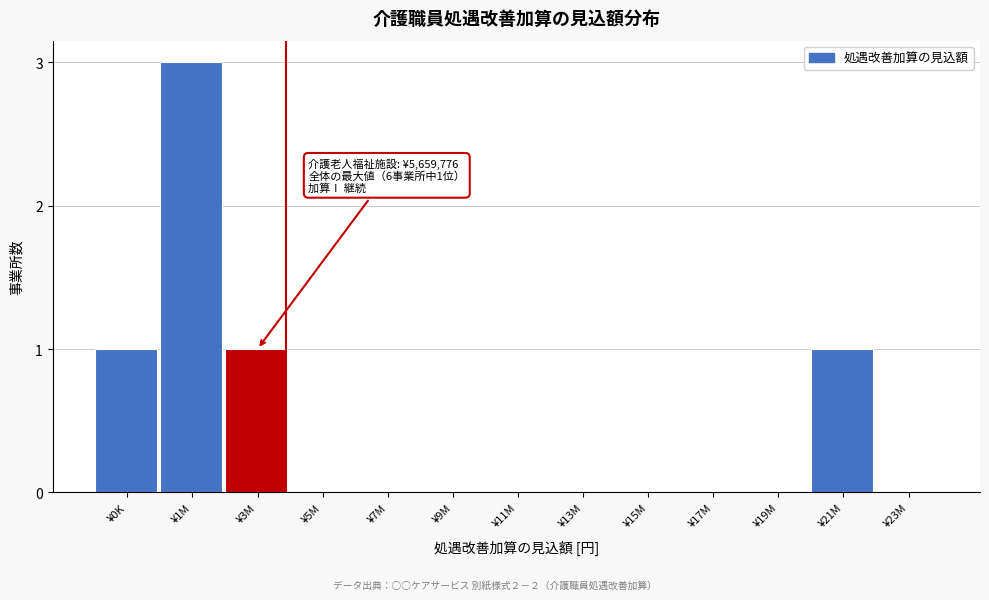

Reading right to left, what are all the values shown in this chart?

¥23M=0	¥21M=1	¥19M=0	¥17M=0	¥15M=0	¥13M=0	¥11M=0	¥9M=0	¥7M=0	¥5M=0	¥3M=1	¥1M=3	¥0K=1